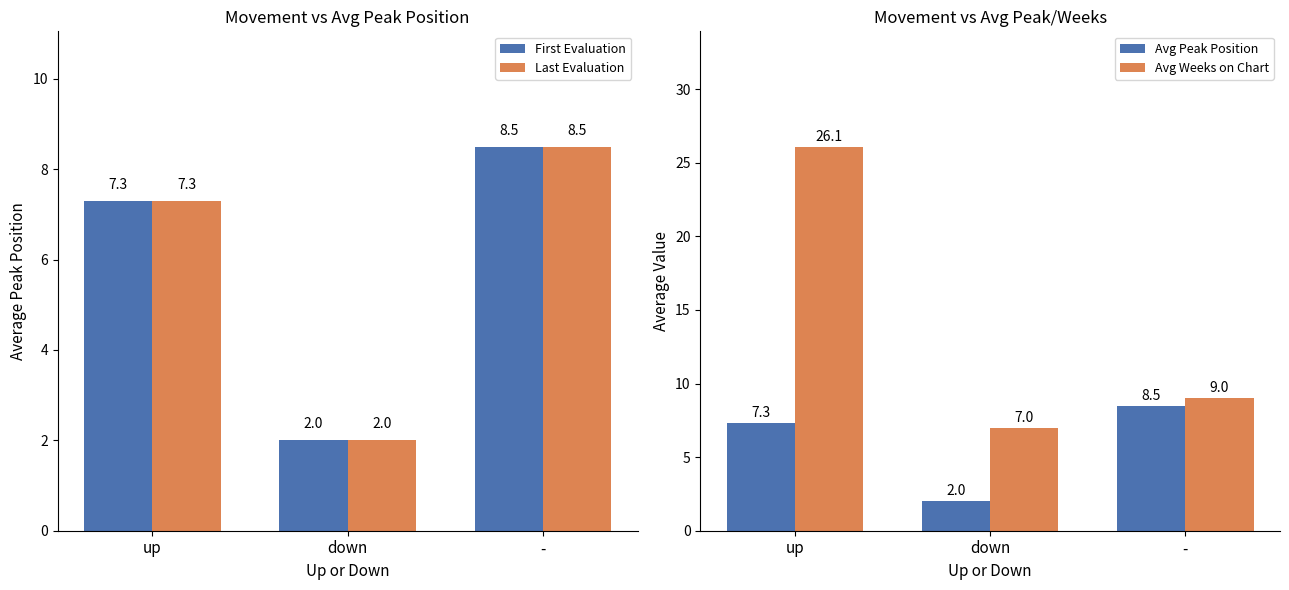

Count the number of categories in the chart.

3